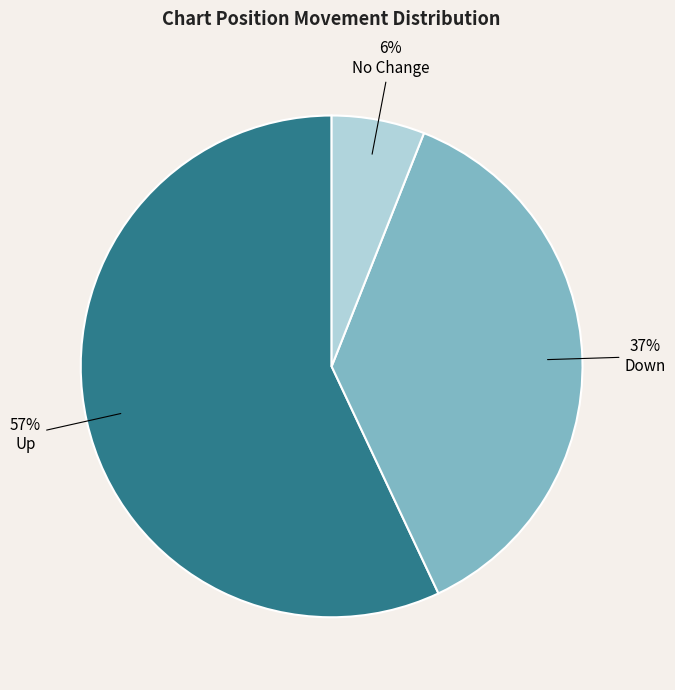

Count the number of slices in the pie.

3